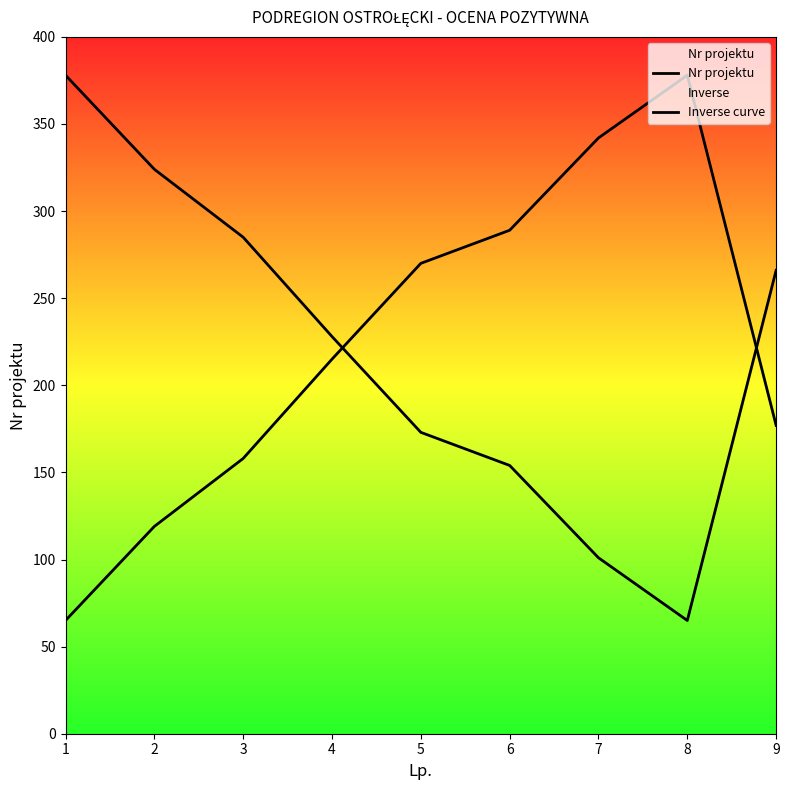

Is the value of Inverse curve at 7 greater than the value of Nr projektu at 7?

No